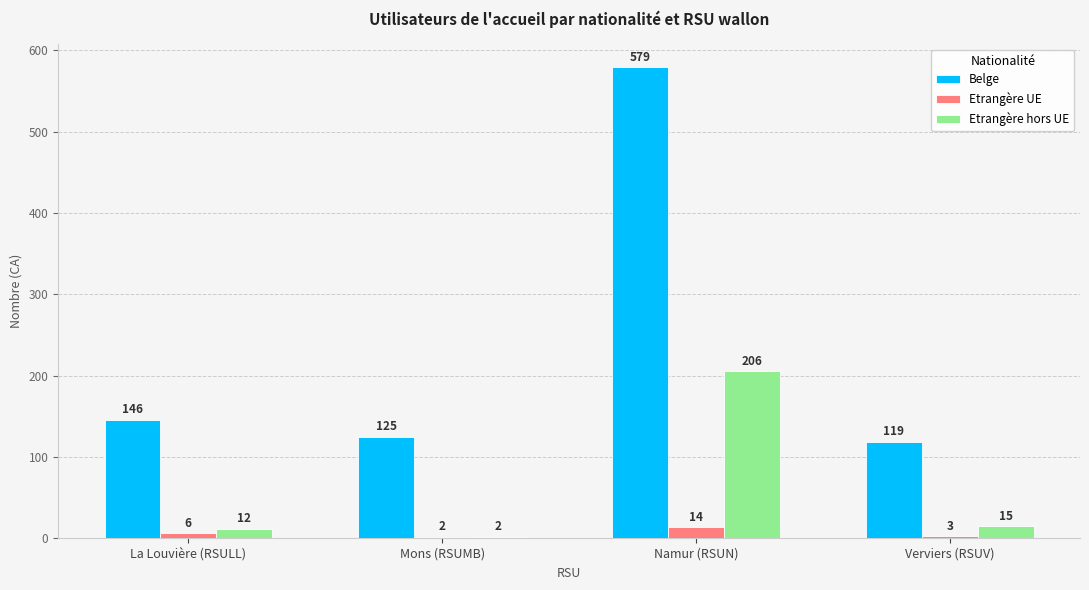

Which series has the widest spread of values?

Belge